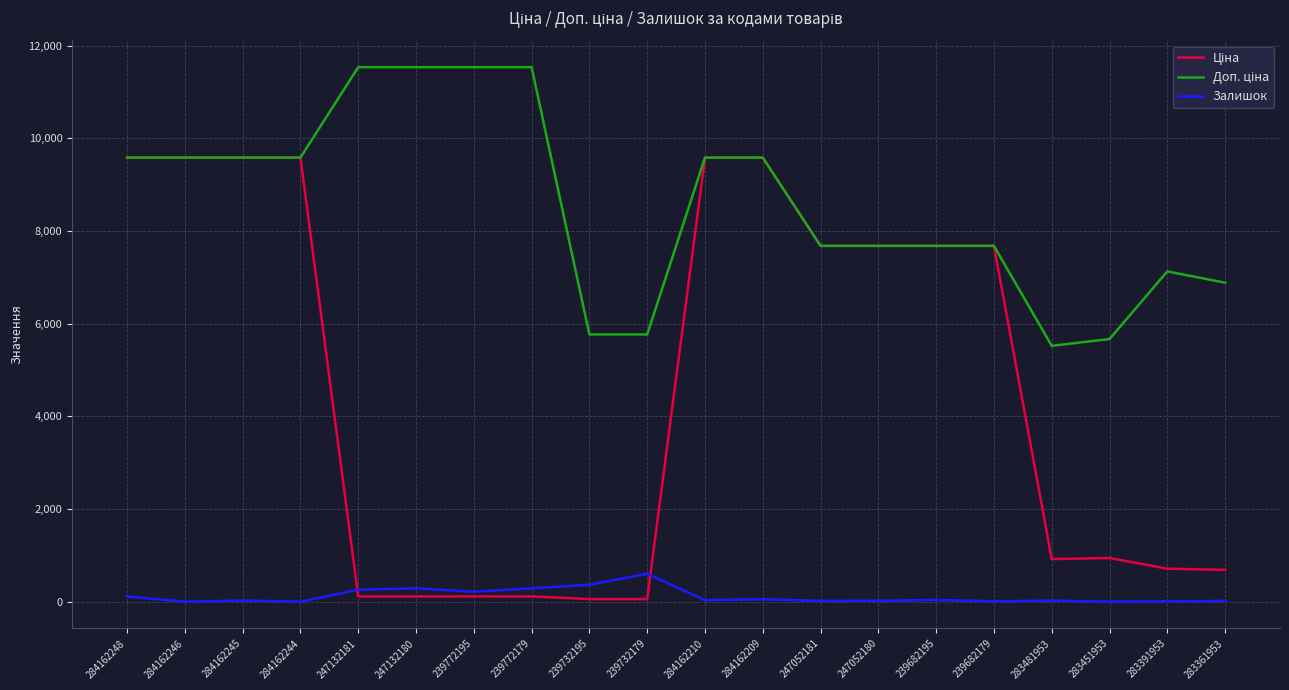

What is the greatest value displayed?

11537.0